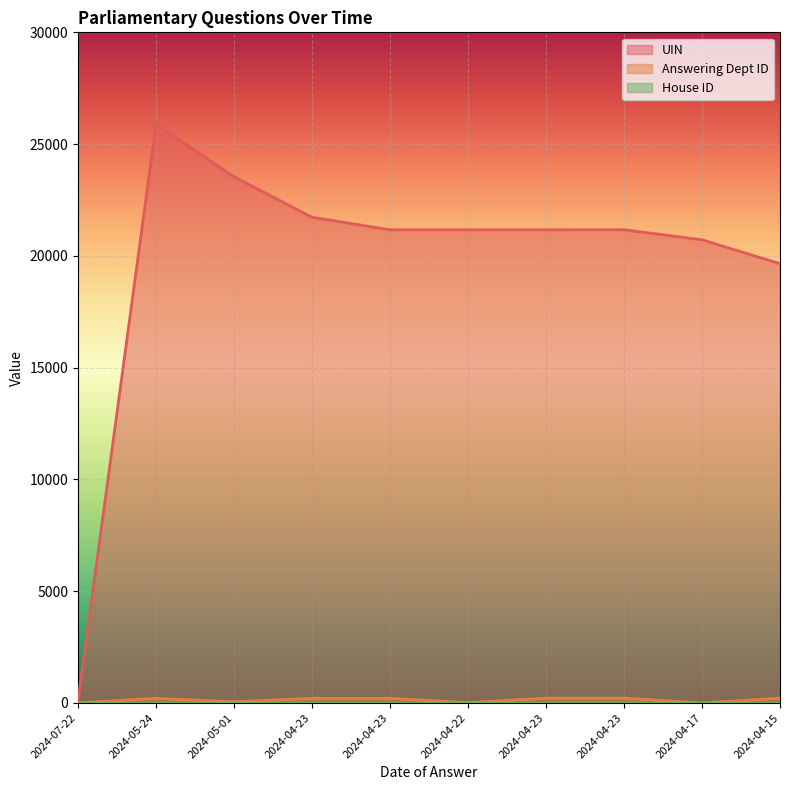

Rank the series at 2024-05-24 from highest to lowest value.

UIN, Answering Dept ID